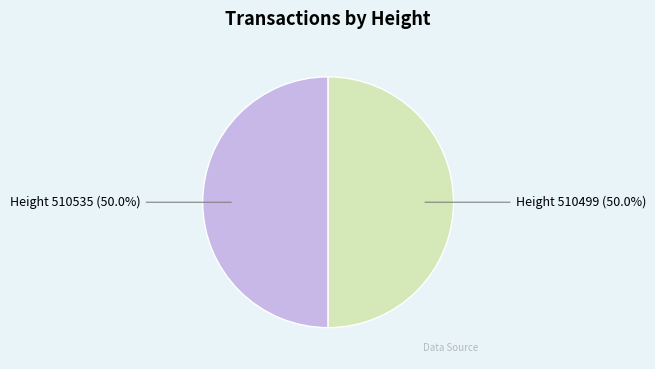

Approximately how many times larger is the value at Height 510499 (50.0%) compared to Height 510535 (50.0%)?

1.0